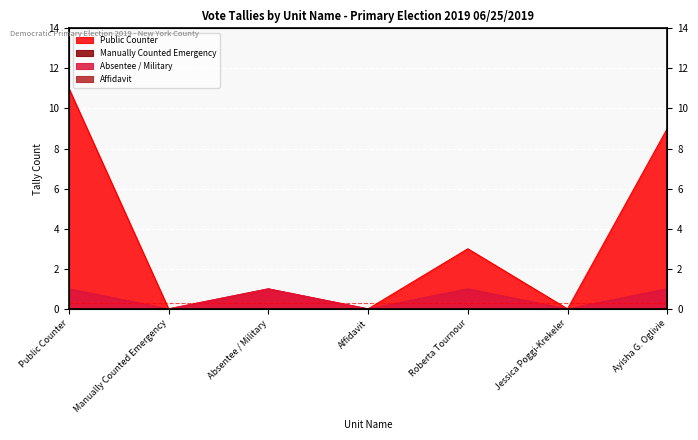

Reading right to left, what are all the values shown in this chart?

Public Counter: 9	0	3	0	1	0	11
Absentee / Military: 1	0	1	0	1	0	1